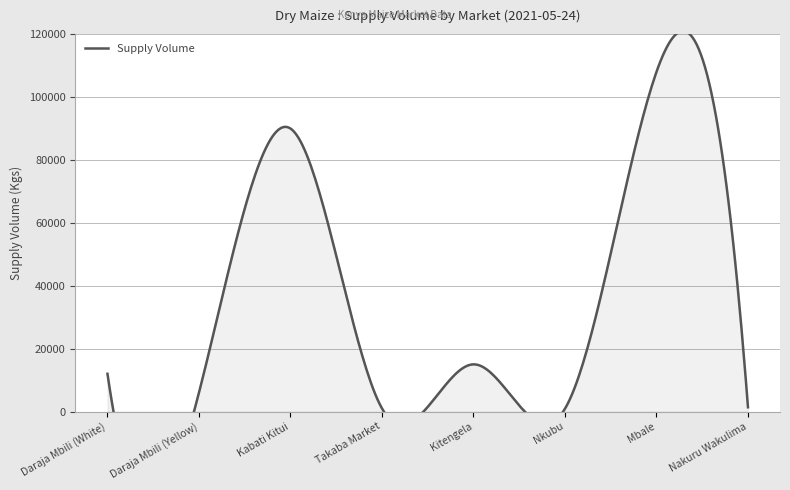

Does the chart display data point markers on the line(s)?

No